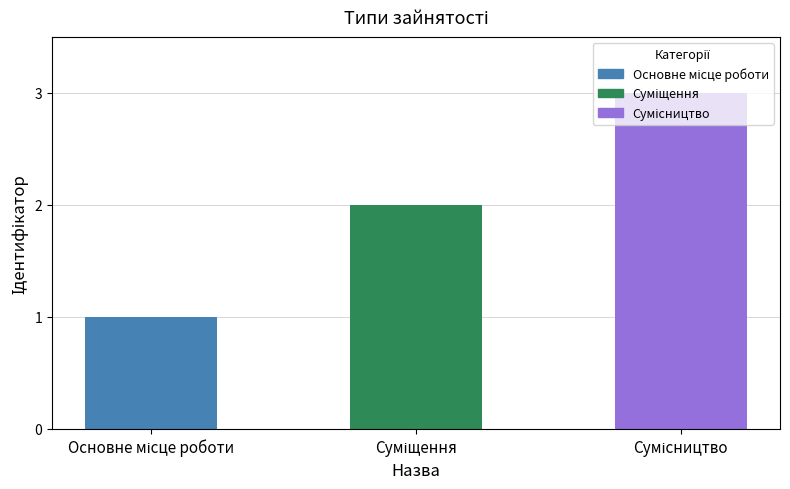

What is the sum of all values?

6